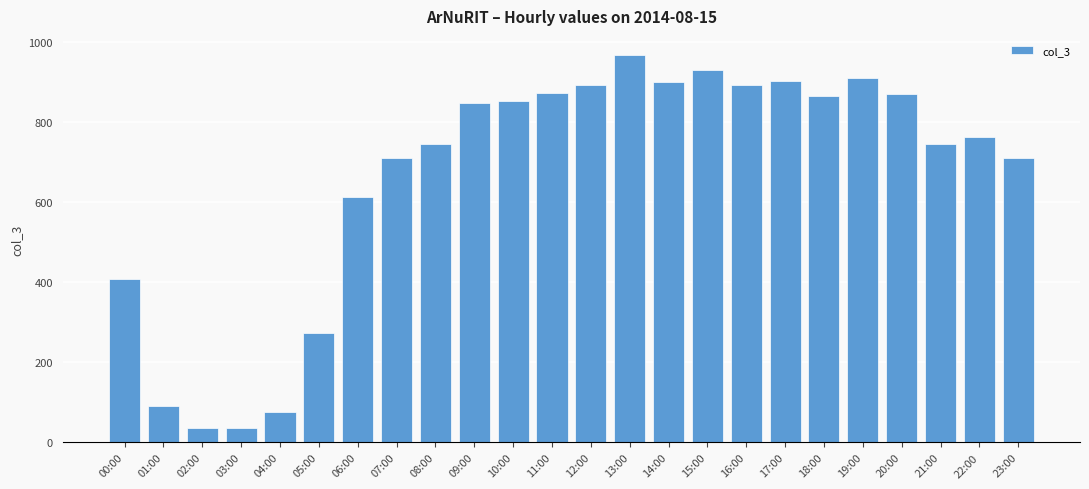

What is the sum of the values at 13:00 and 20:00?

1836